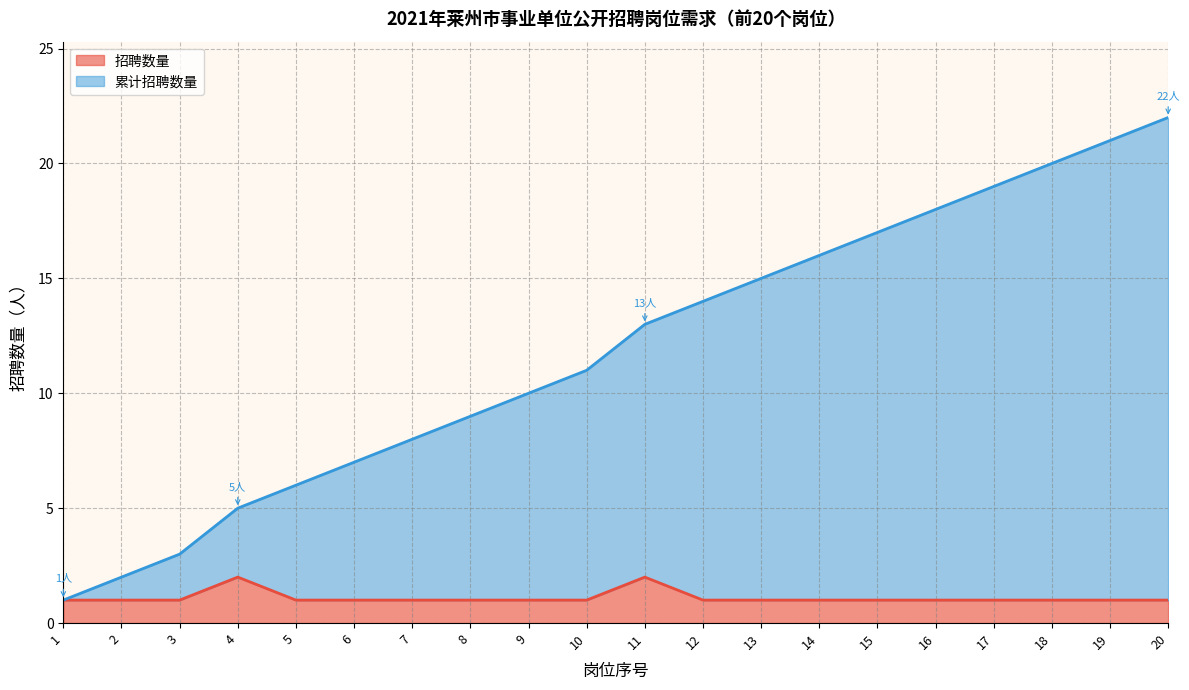

What is the sum of all 招聘数量 values?

22